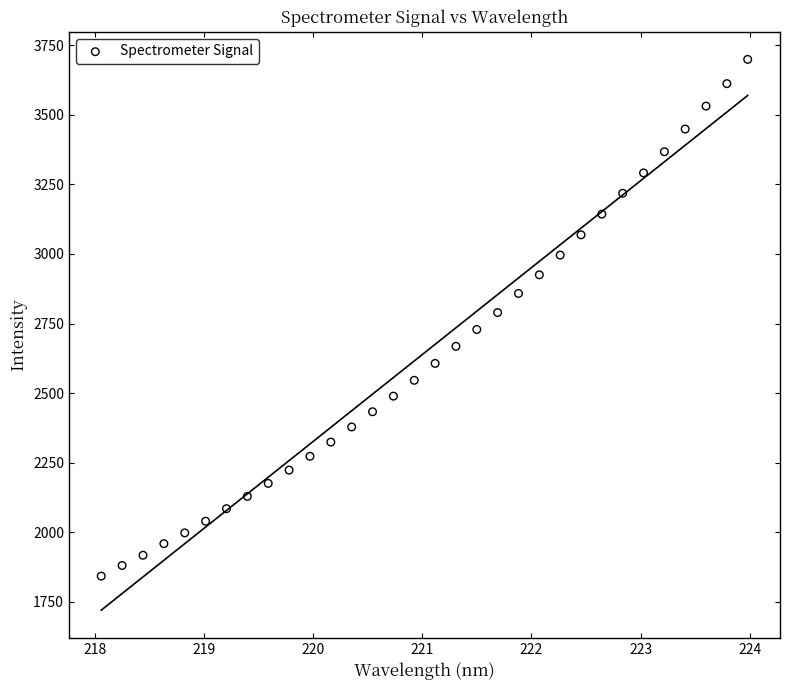

What is the range of Y values (max minus min)?

1856.3